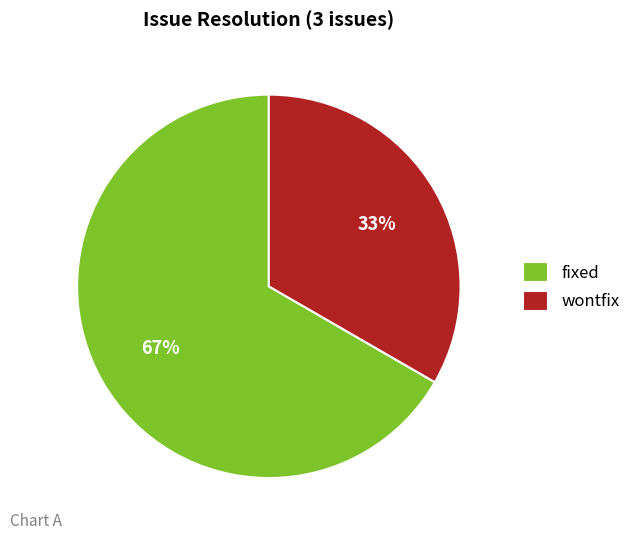

The fixed slice represents 75% of the pie. True or false?

False